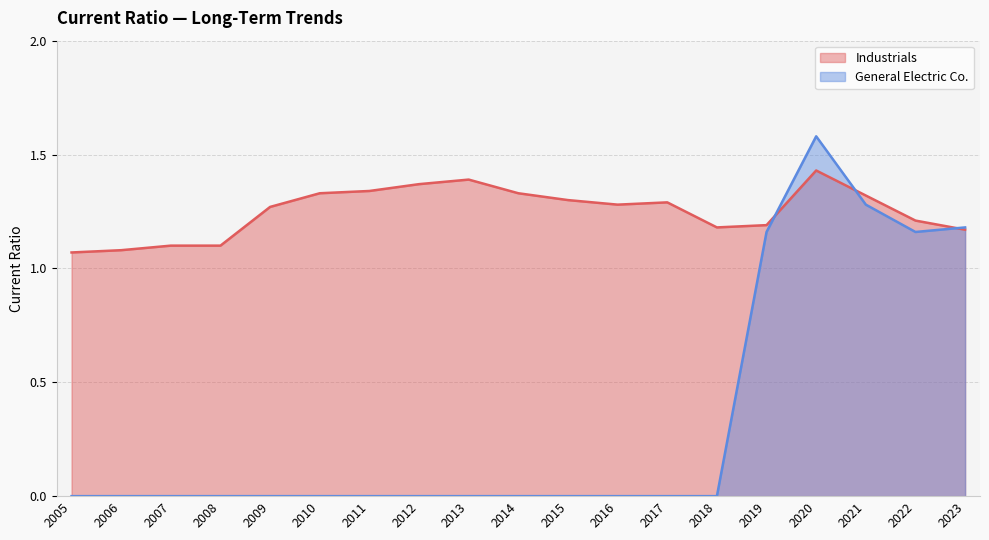

How many interior local valleys does the Industrials series have?

2